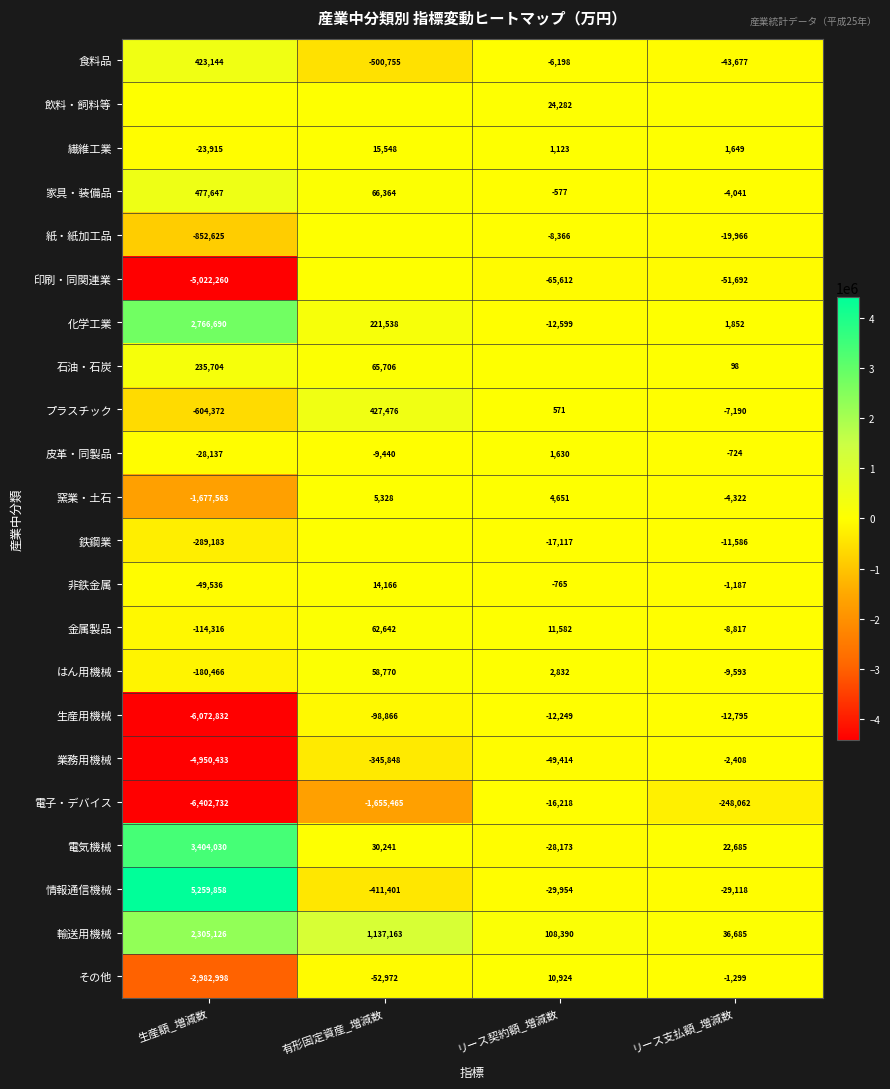

At which label does プラスチック reach its peak?

有形固定資産_増減数